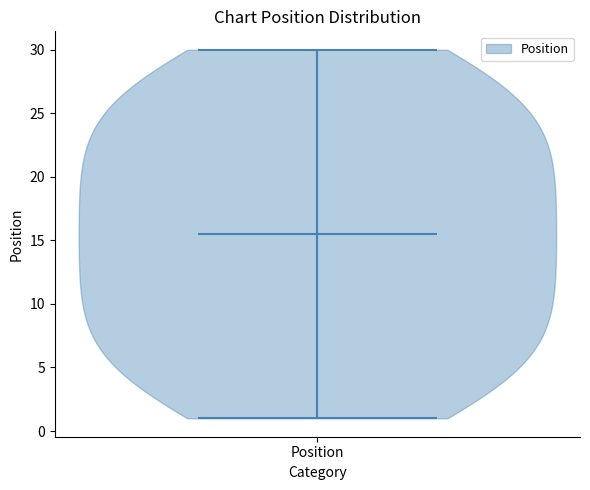

Read this violin plot against the y-axis: where its median line is, and the lowest and highest points the violin reaches. The values are not printed on the chart, so give them approximately, as read against the axis.

median line 15.5, lowest point 1.0, highest point 30.0